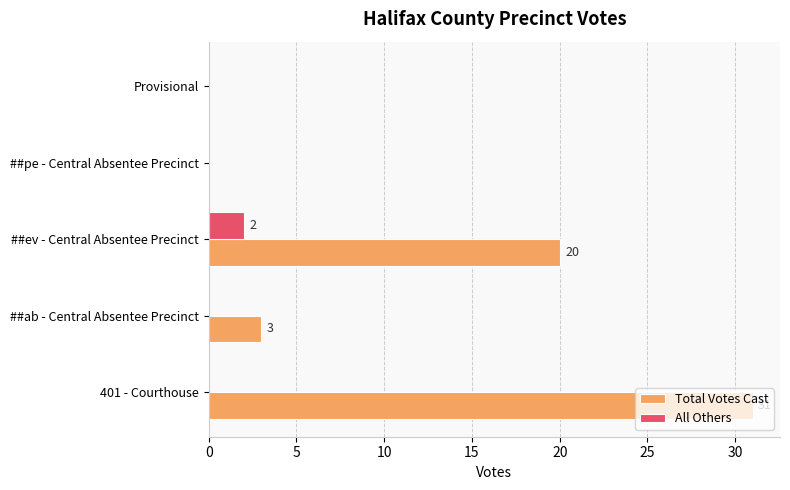

Where is Total Votes Cast nearest to the value 15?

##ev - Central Absentee Precinct